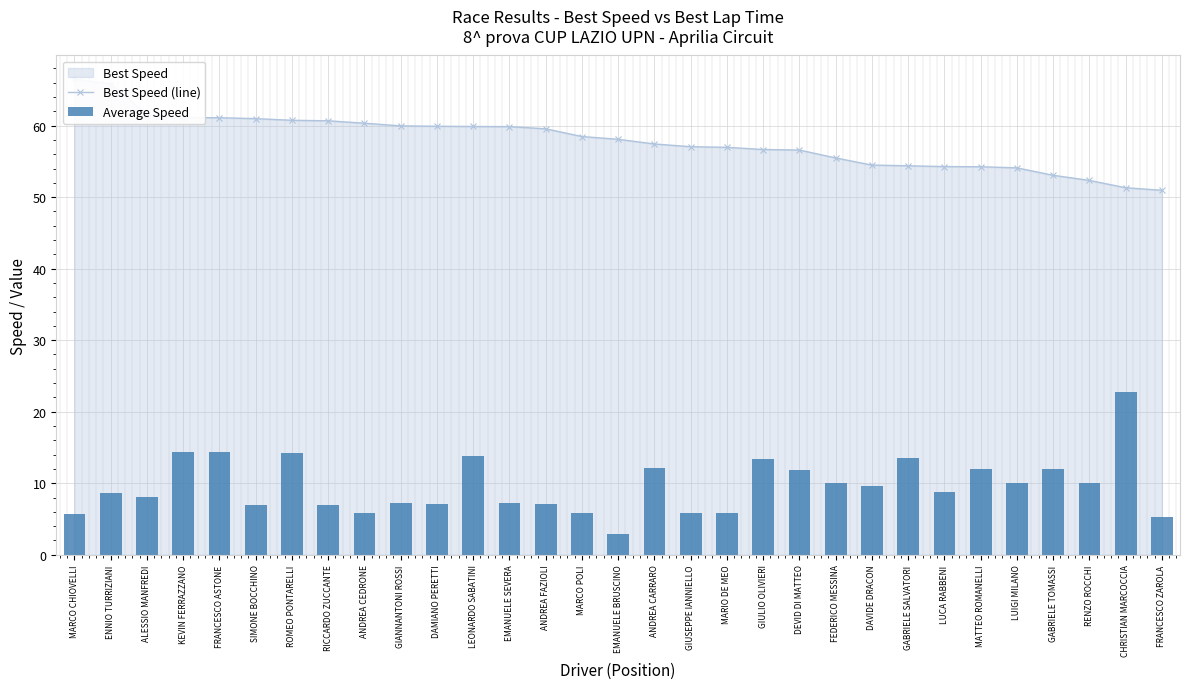

The value of Best Speed (line) at FEDERICO MESSINA is 82.0. True or false?

False